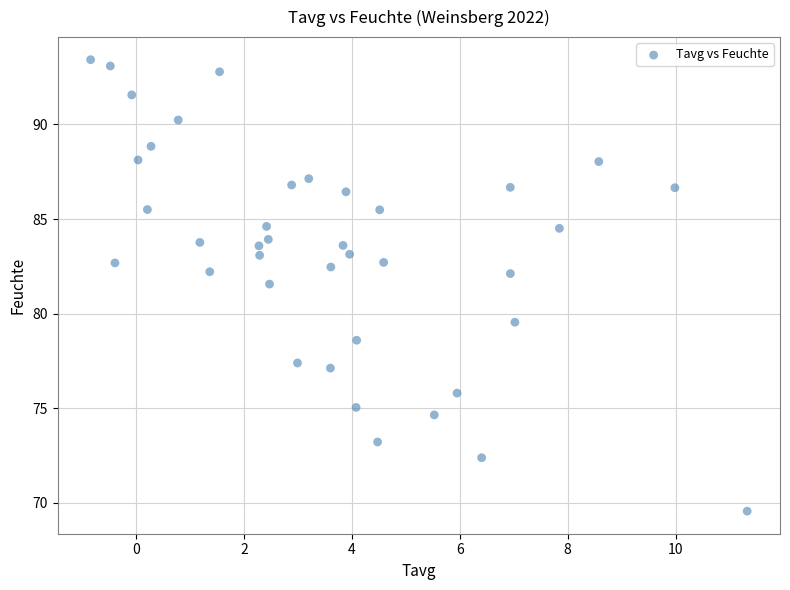

What Y value in the scatter plot is closest to 81?

81.6